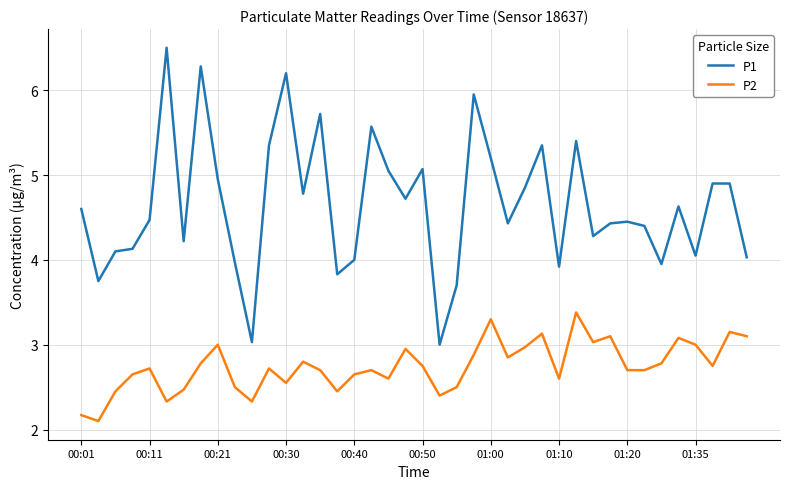

Count the number of data series in this chart.

2